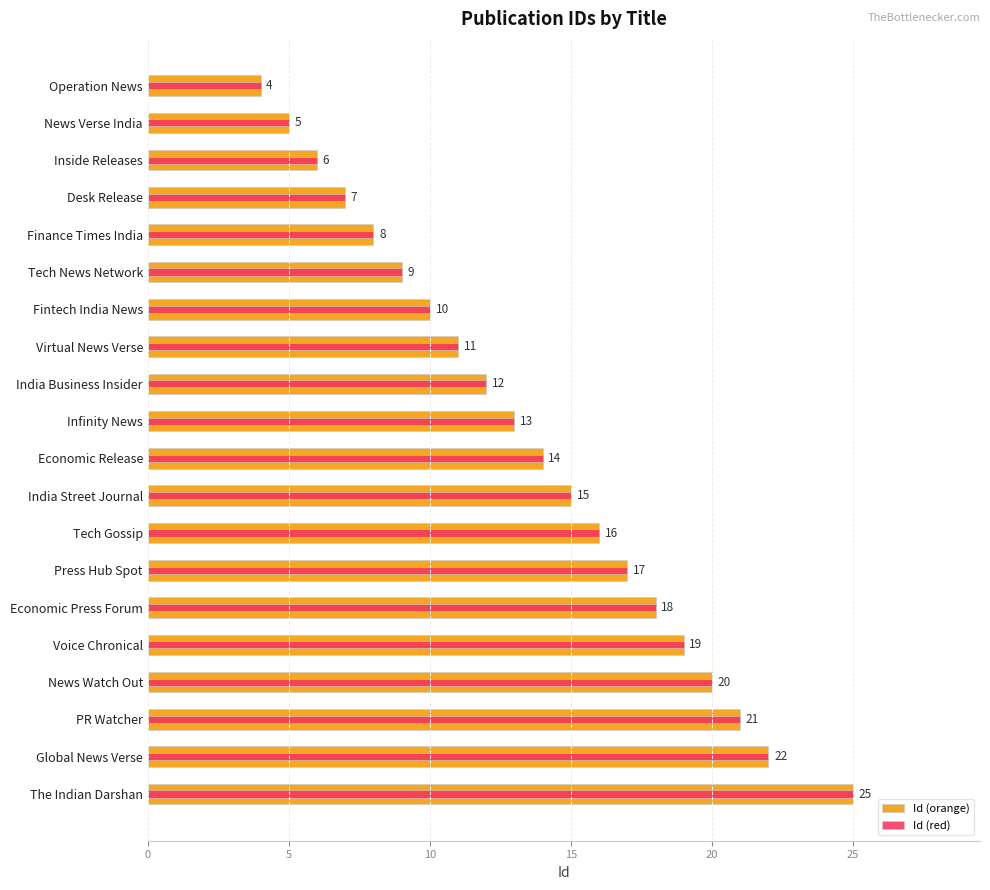

How many data points does each series have?

20